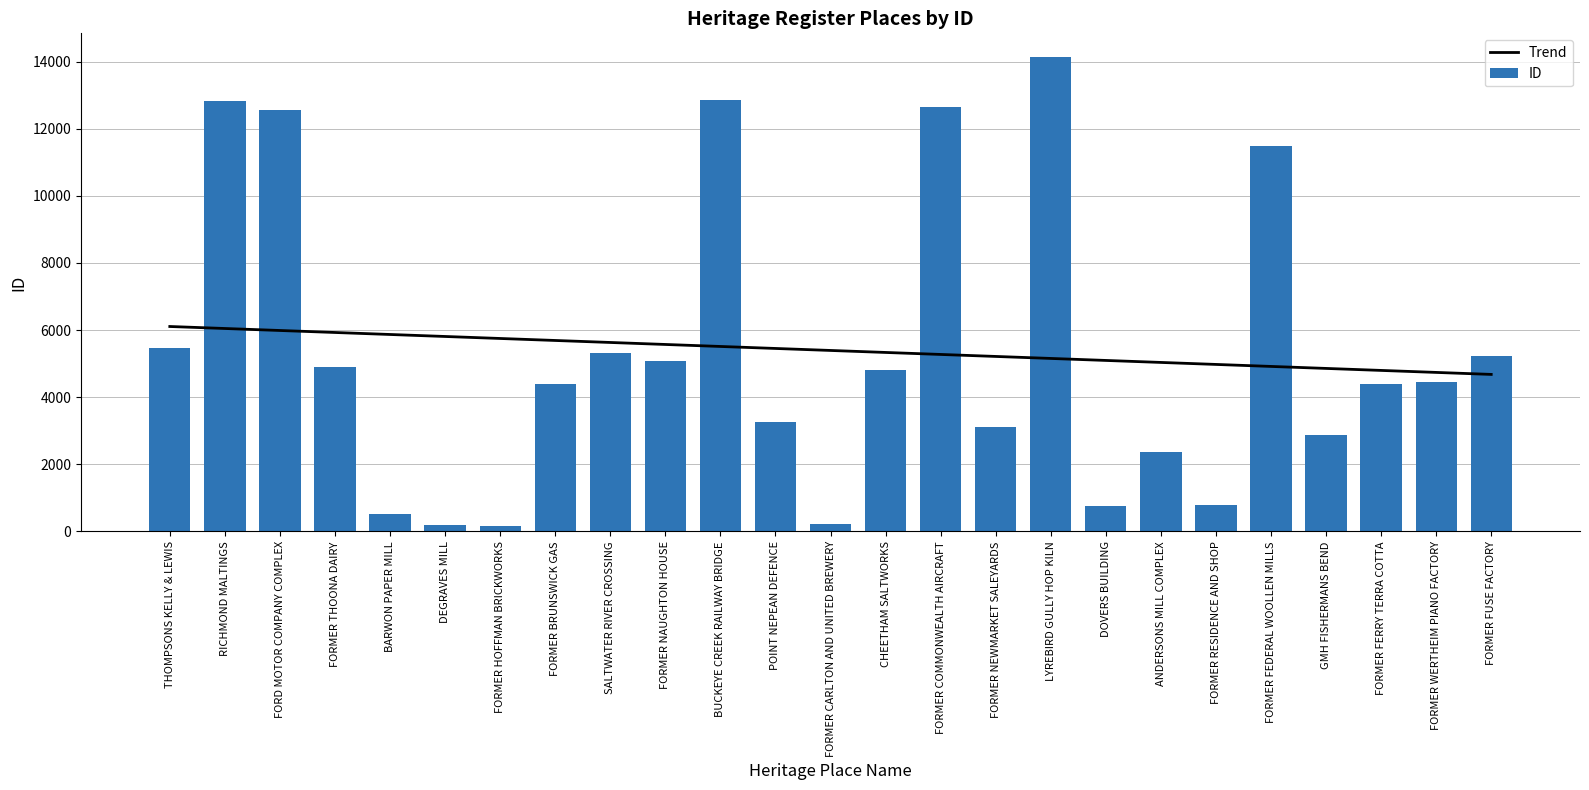

At which category does the chart reach its minimum across all series?

FORMER HOFFMAN BRICKWORKS